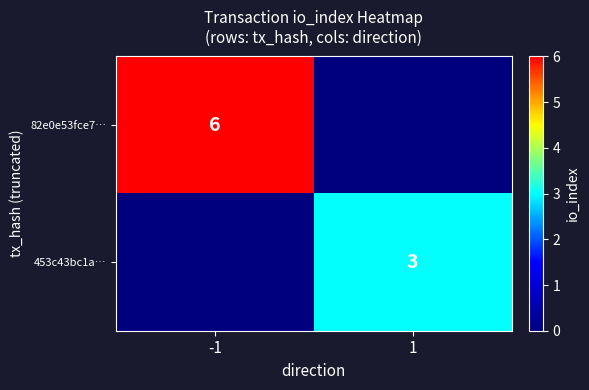

Is it true that 82e0e53fce7… equals 4 at -1?

False